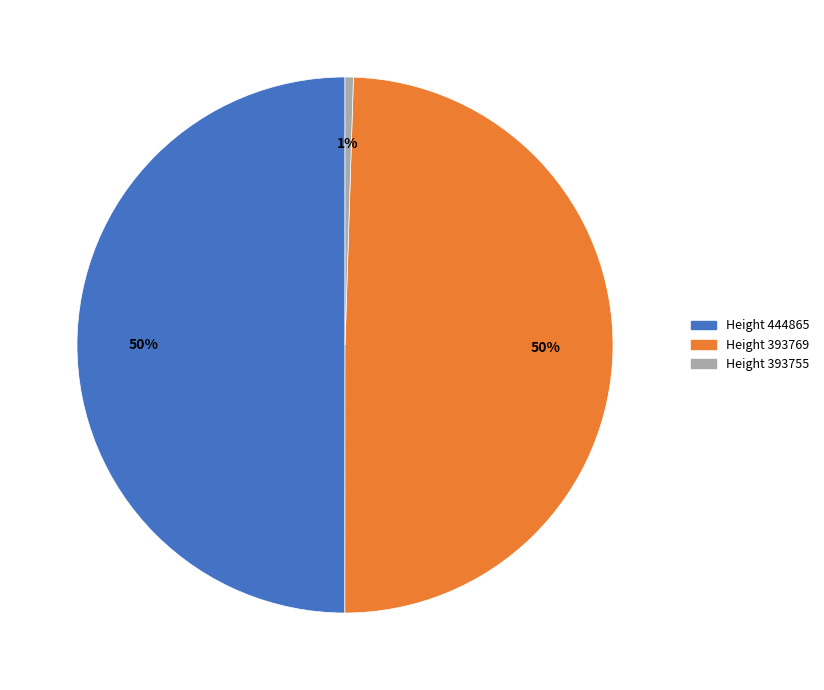

To the nearest percent, what portion does Height 393755 represent?

1%